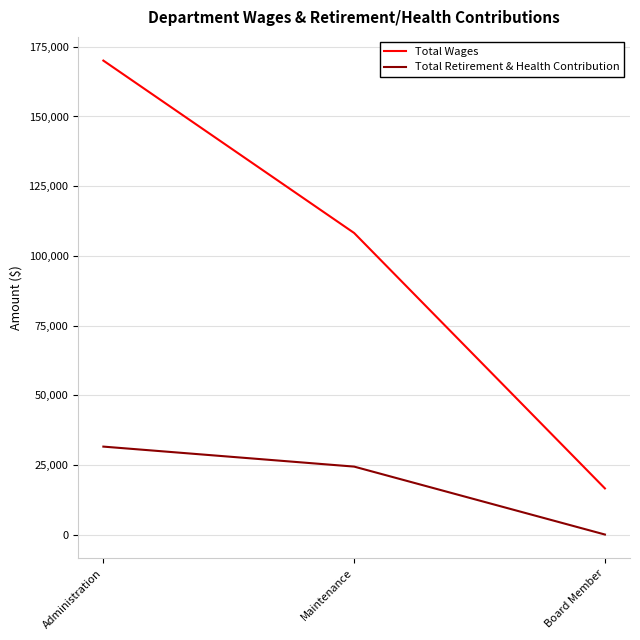

Count the number of categories in the chart.

3